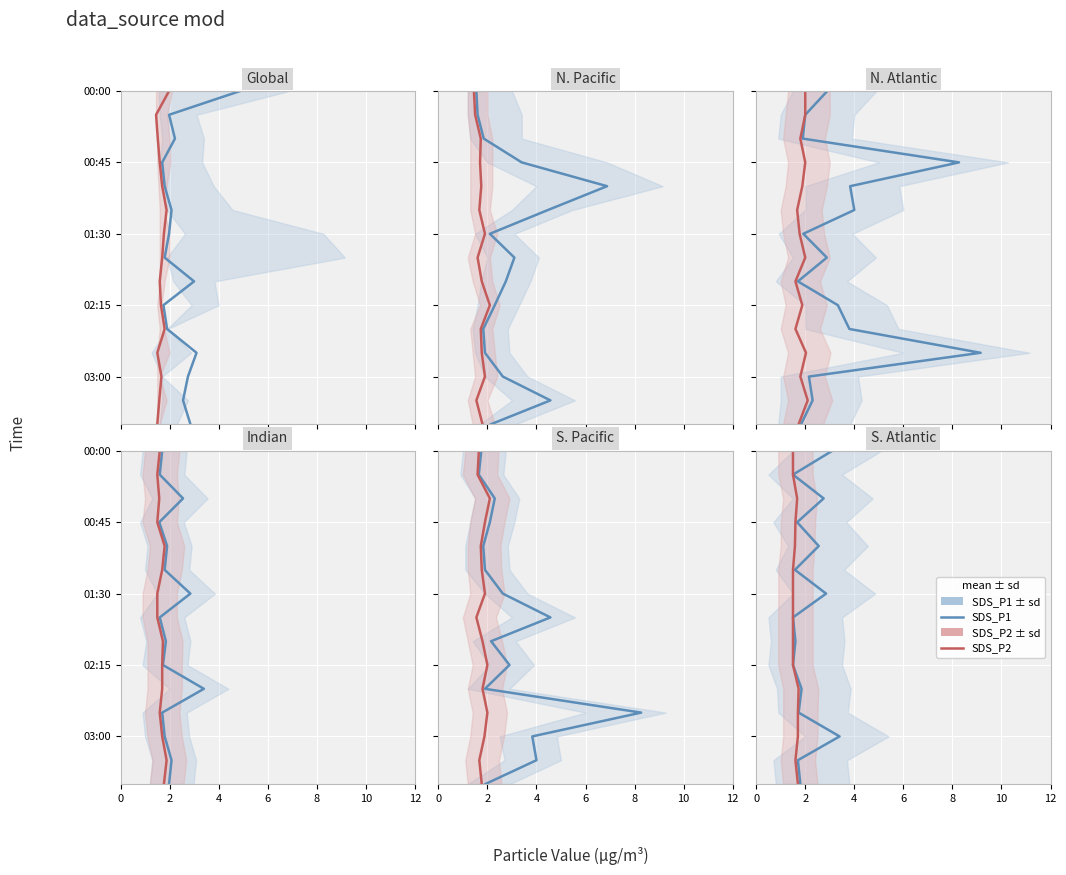

Which series changed the most between 12 and 10?

SDS_P1